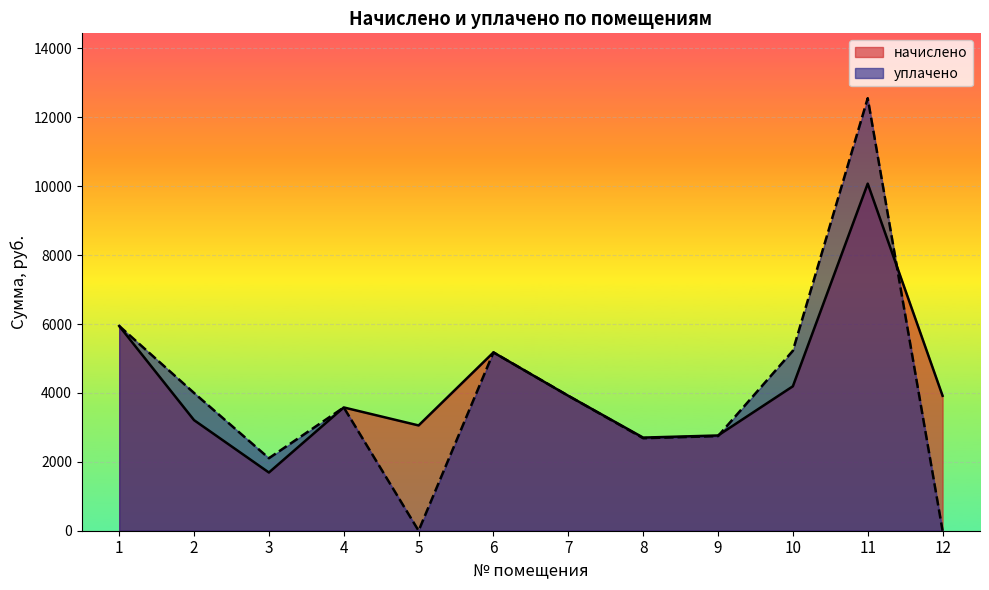

At how many categories does at least one series exceed 3252?

8